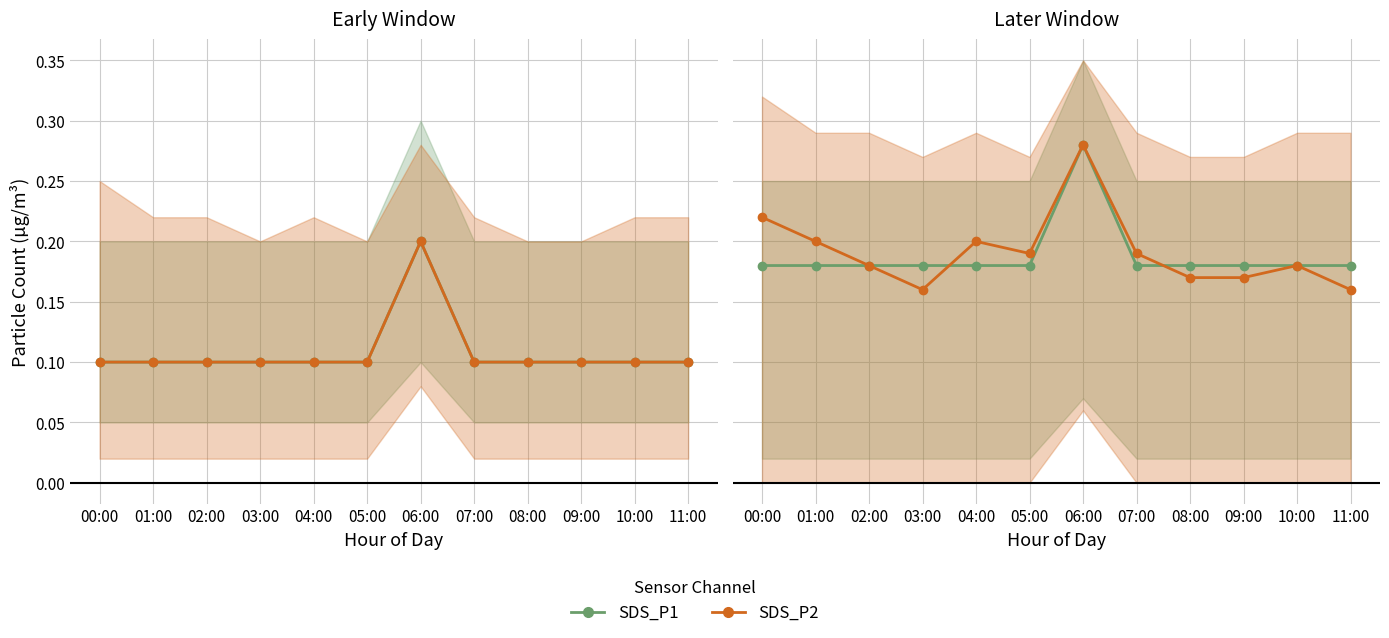

At which category is the sum across all series the highest?

06:00